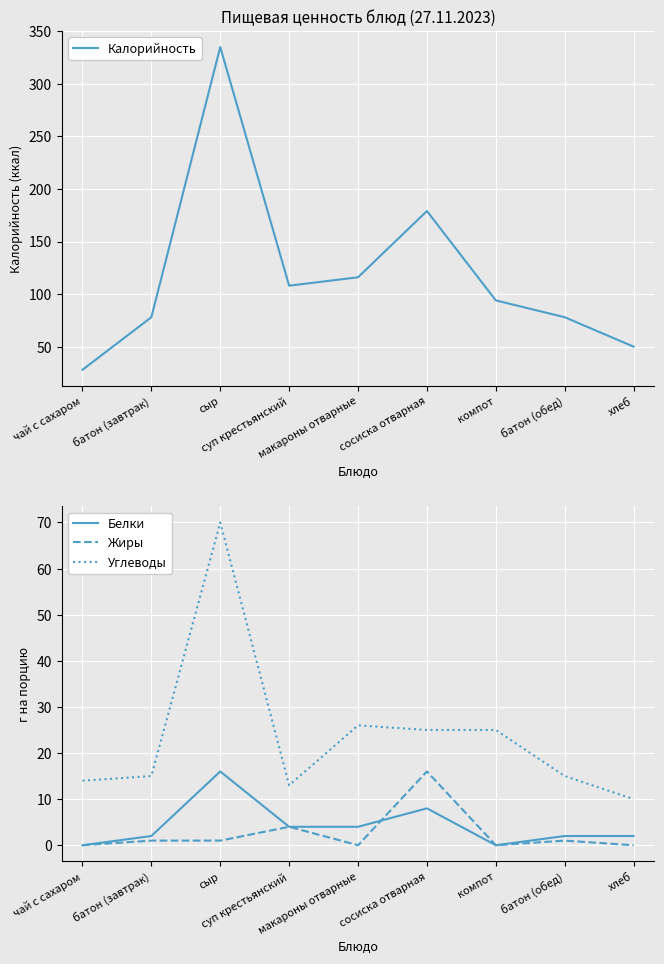

What is the spread (max minus min) of values at сосиска отварная?

171